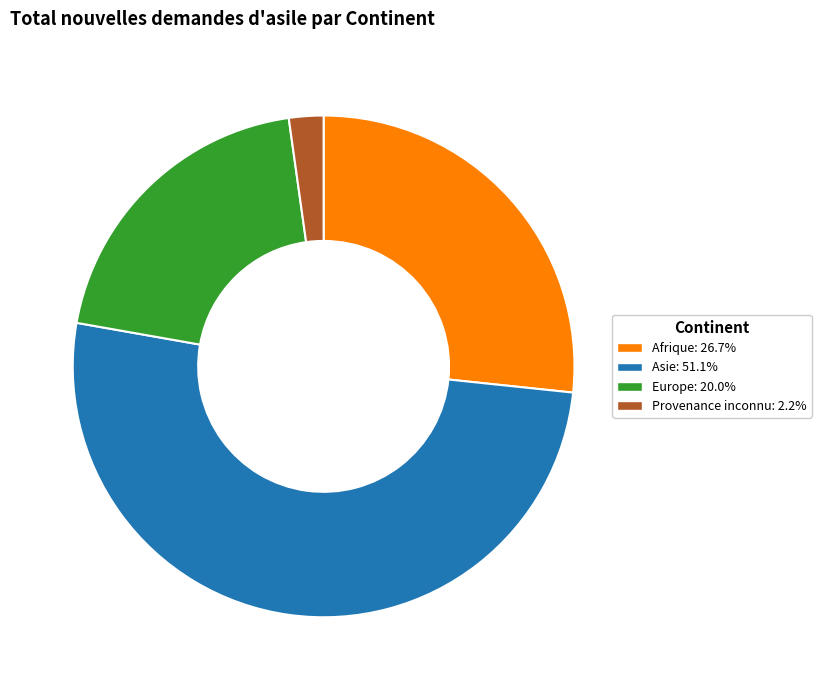

Is there any slice that represents more than half of the pie?

Yes